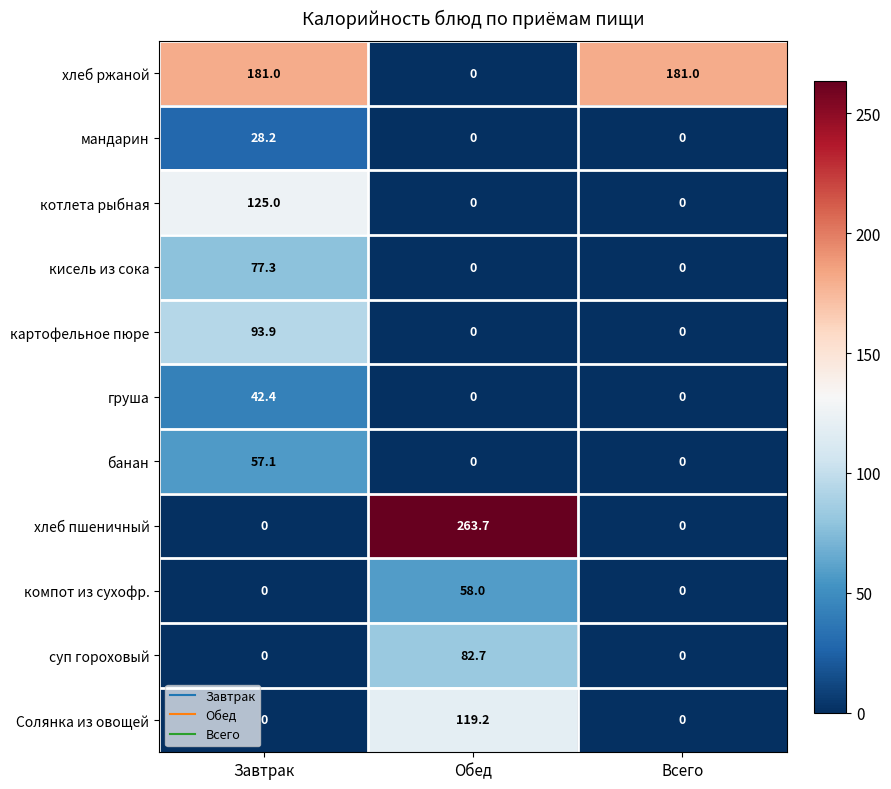

True or false: Солянка из овощей has a value of 190.5 at Обед.

False